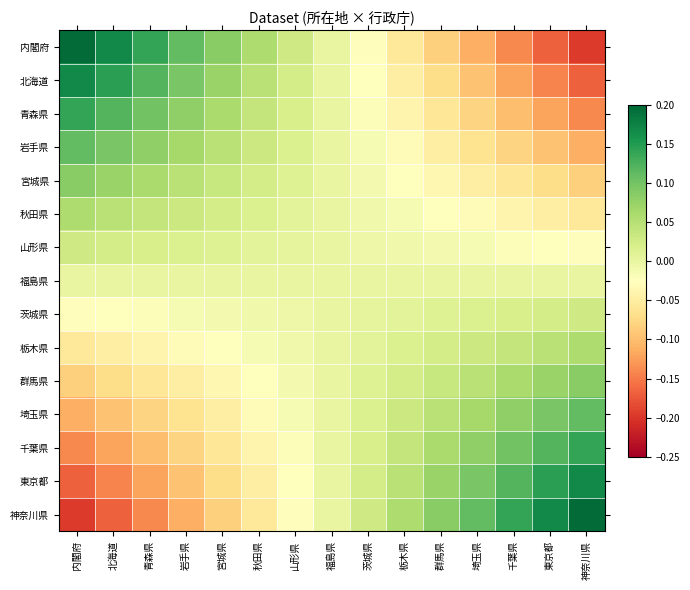

Which series has the largest total across all categories?

内閣府